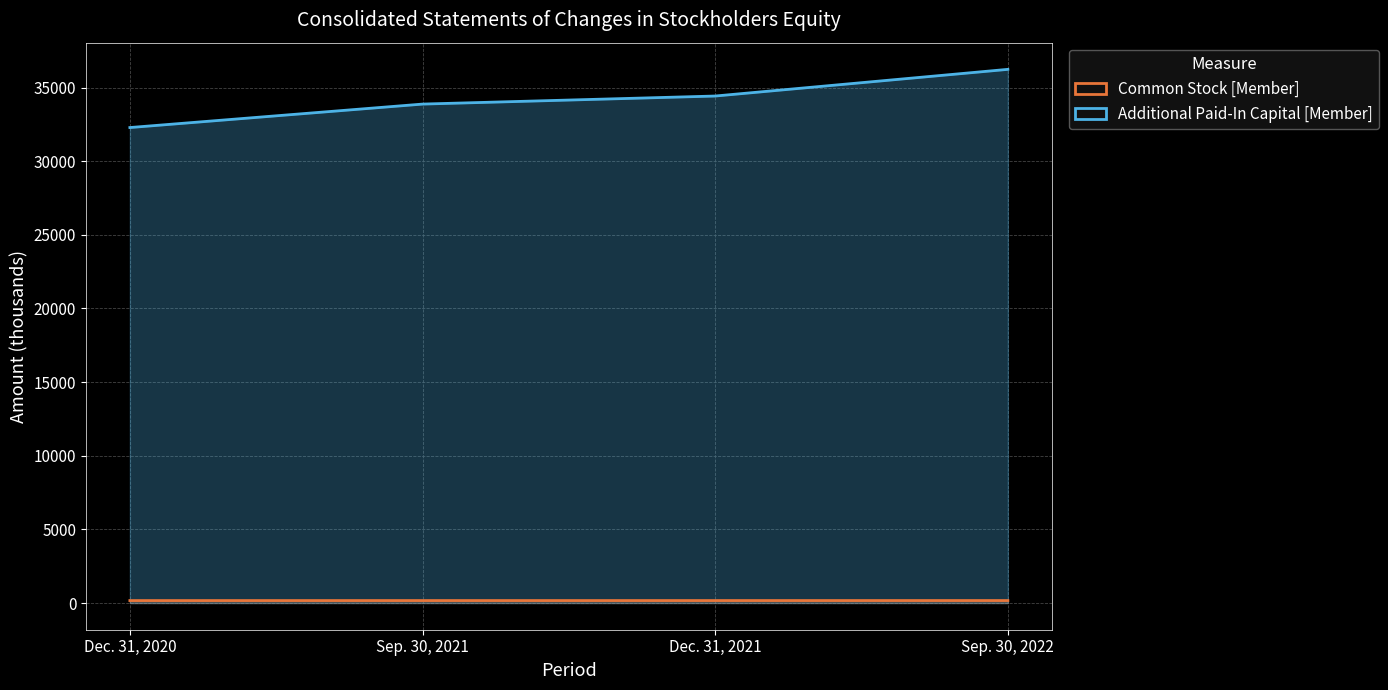

Is the value of Additional Paid-In Capital [Member] at Sep. 30, 2022 greater than the value of Common Stock [Member] at Sep. 30, 2022?

Yes